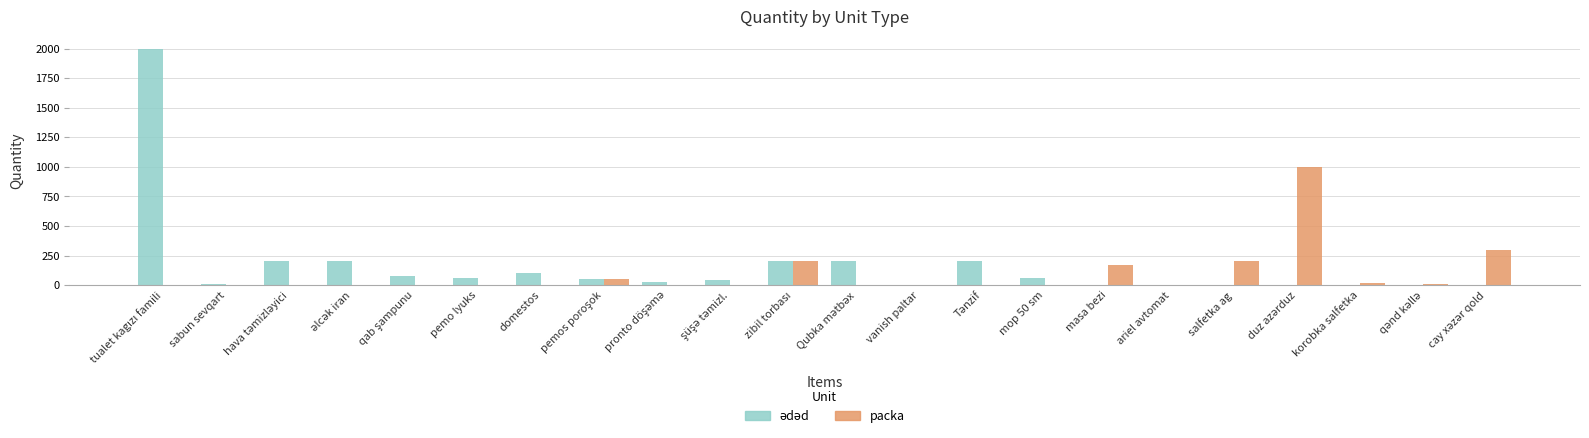

What is the sum of all packa values?

1952